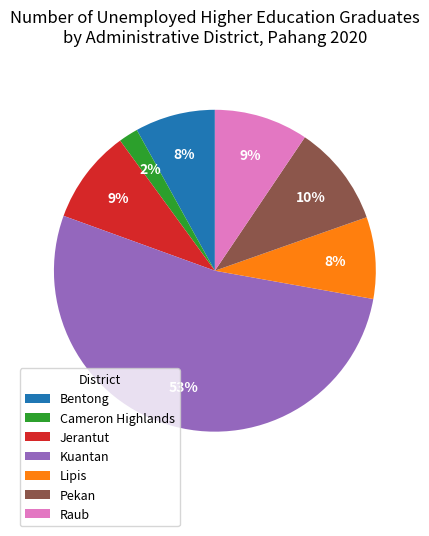

Between Lipis and Raub, which is larger?

Raub